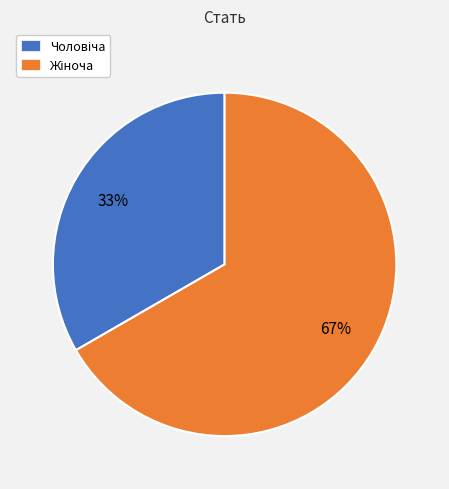

To the nearest percent, what is the average slice percentage?

50%